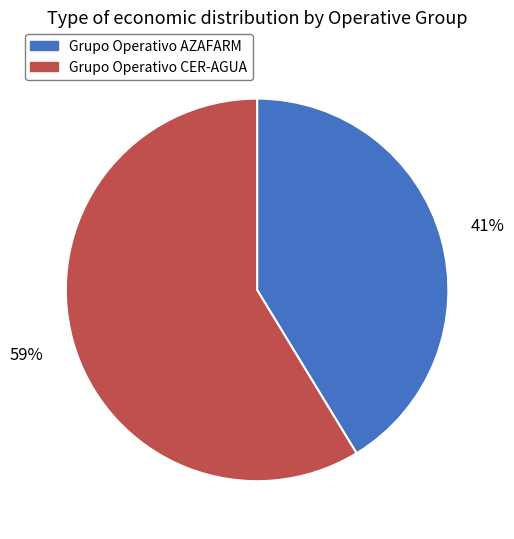

To the nearest percent, what is the combined percentage of Grupo Operativo AZAFARM and Grupo Operativo CER-AGUA?

100%